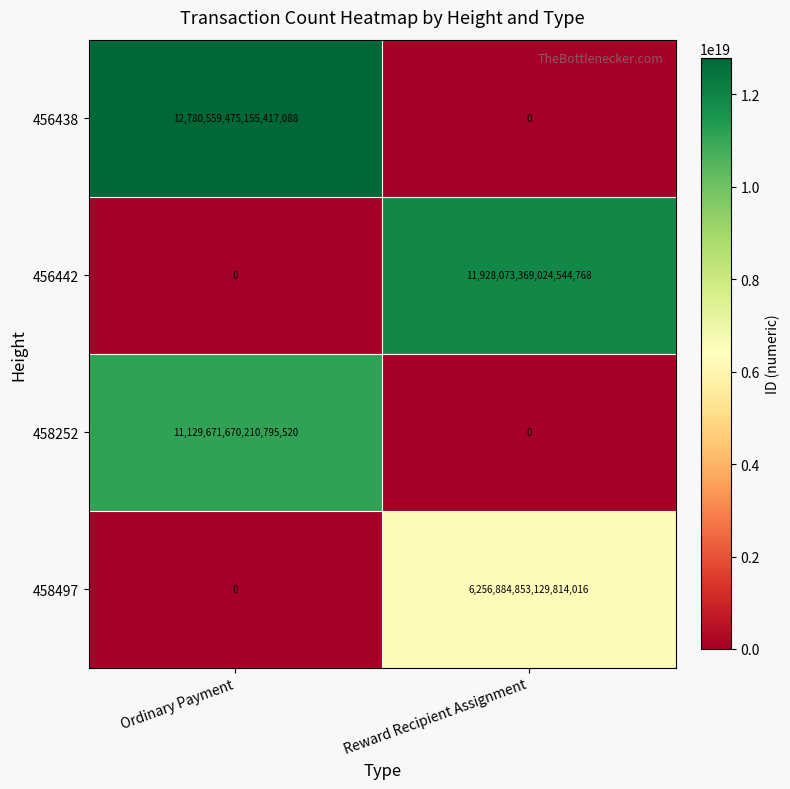

Which series has the largest total across all categories?

456438